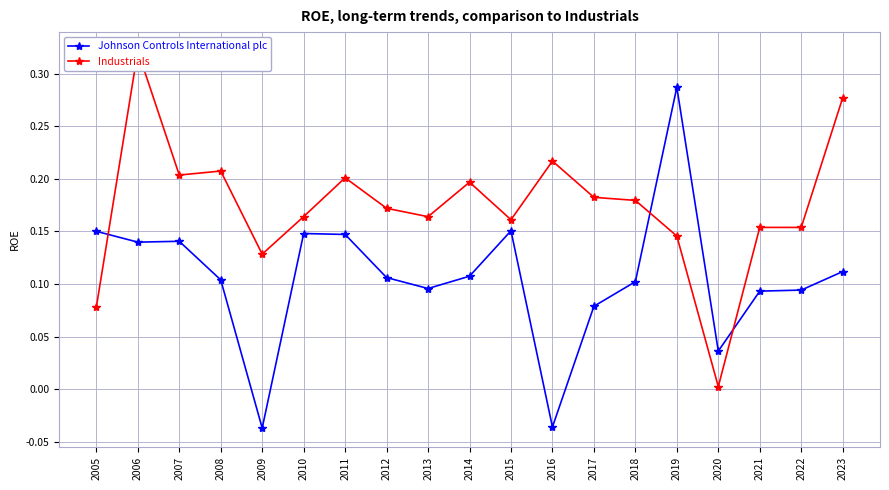

How many interior local peaks does the Johnson Controls International plc series have?

4